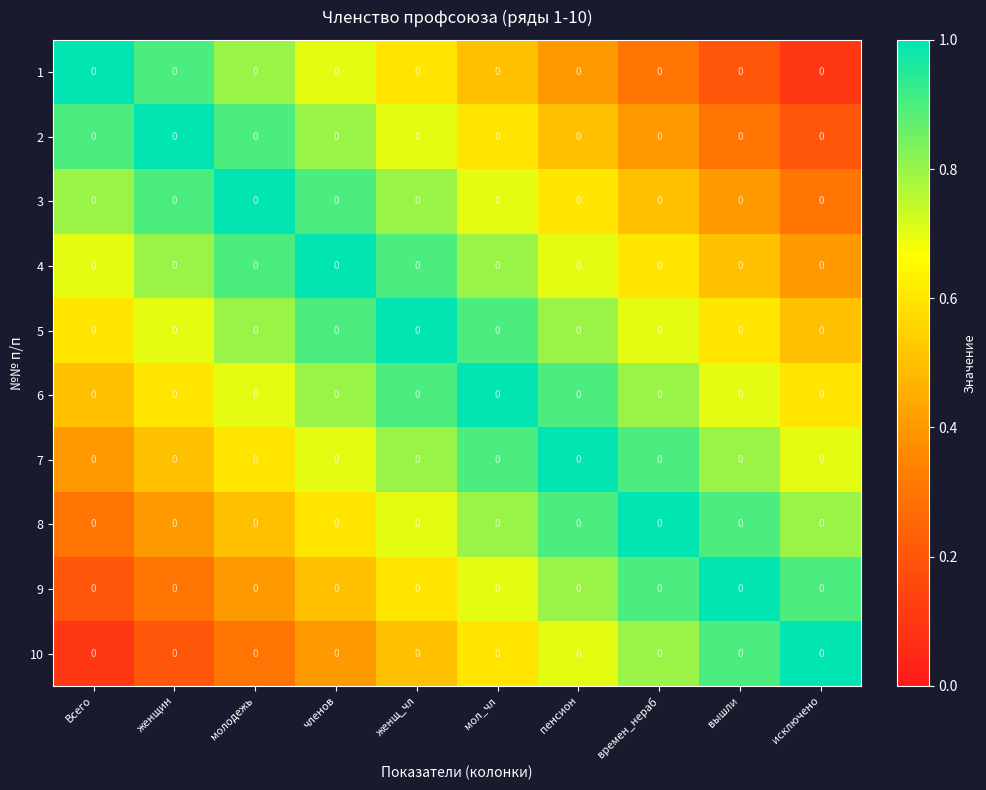

Where is 5 nearest to the value 0?

исключено